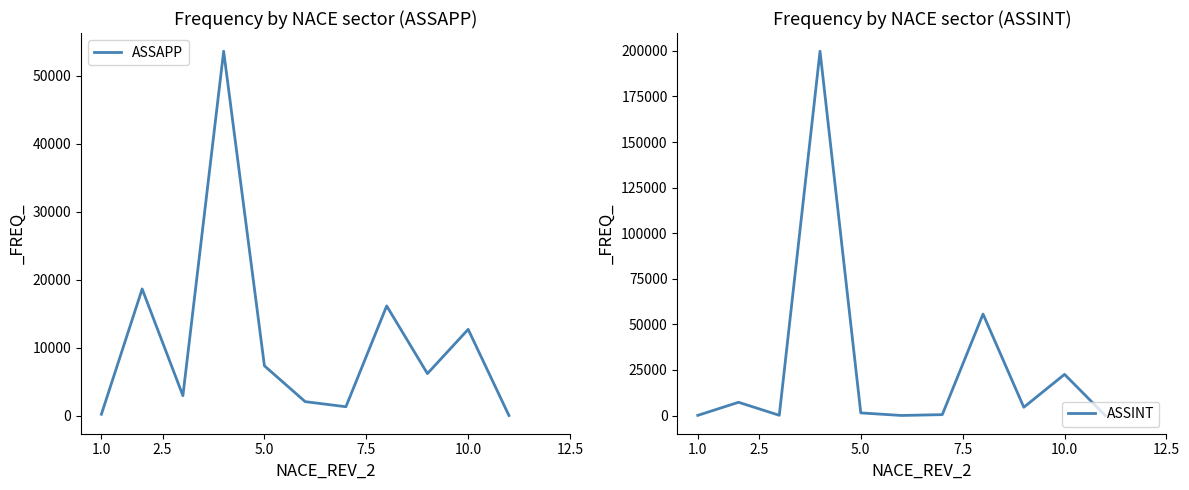

Is it true that ASSAPP equals 11696 at 2.5?

False